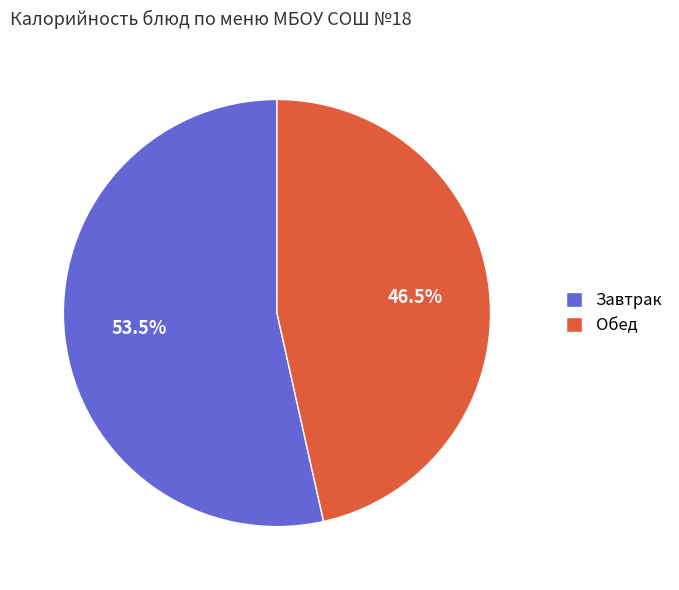

Between Завтрак and Обед, which is larger?

Завтрак